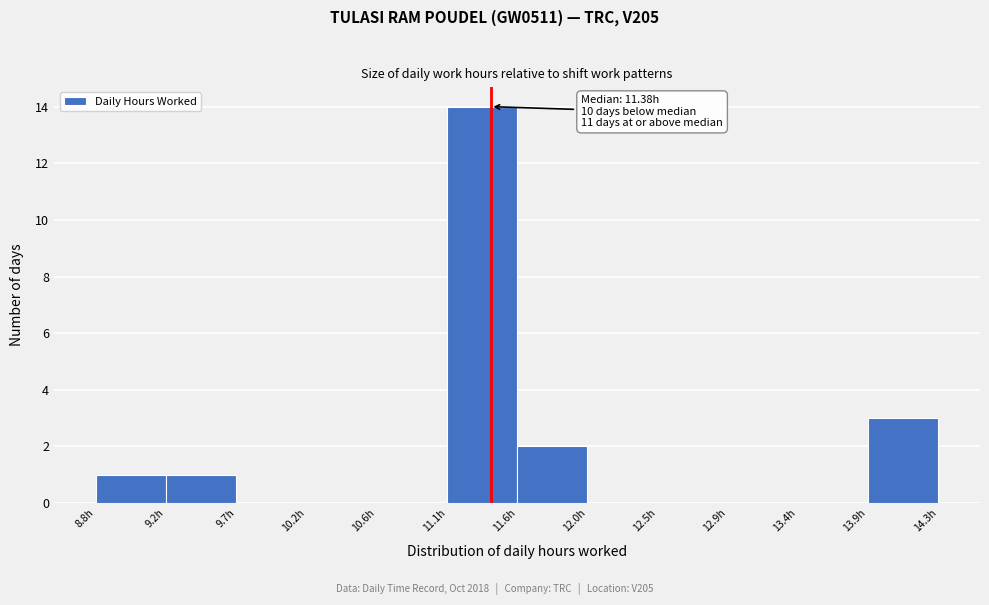

Which range on the x-axis has the tallest bar?

11.10 to 11.55